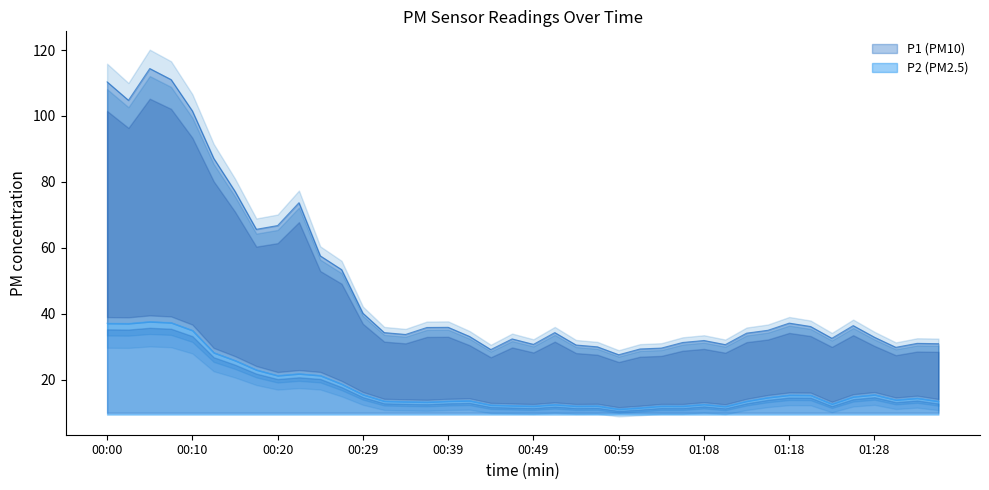

At which category does P2 reach its first local valley?

00:03